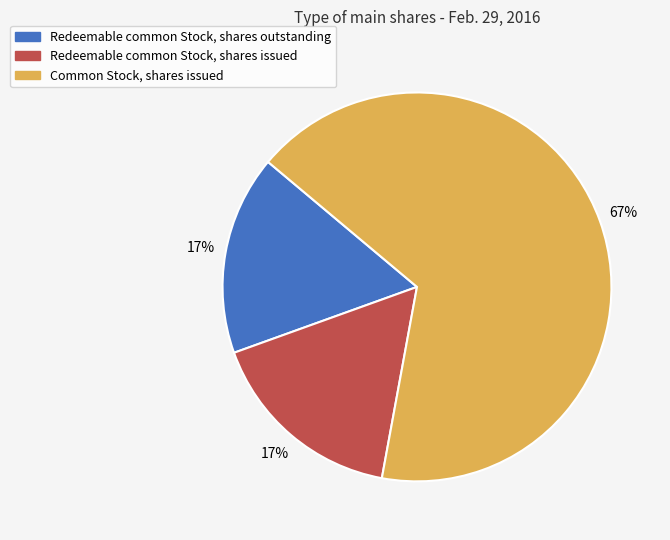

Which category has the biggest portion of the pie?

Common Stock, shares issued